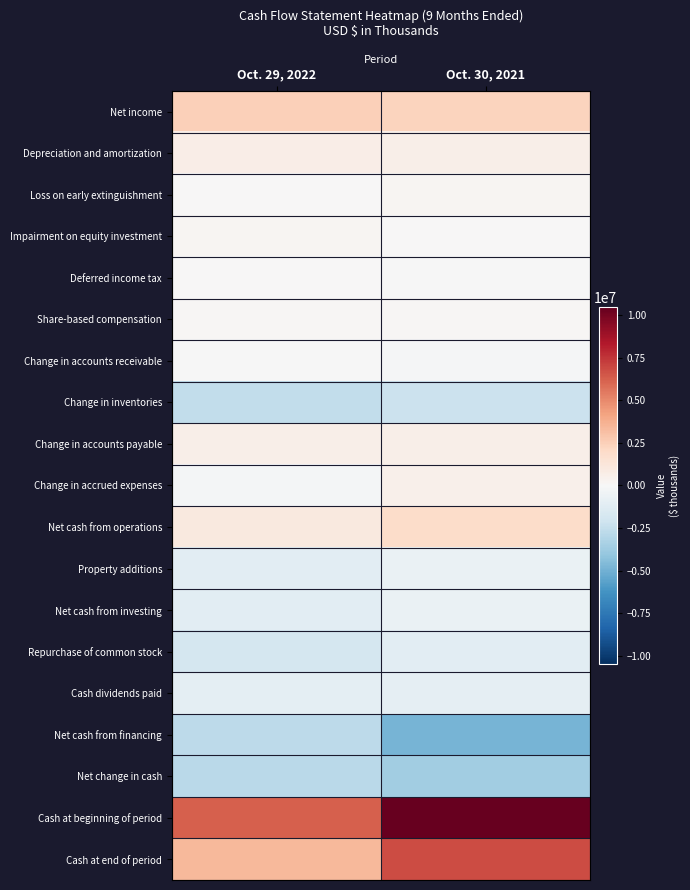

Which series changed the most between Oct. 29, 2022 and Oct. 30, 2021?

Cash at beginning of period